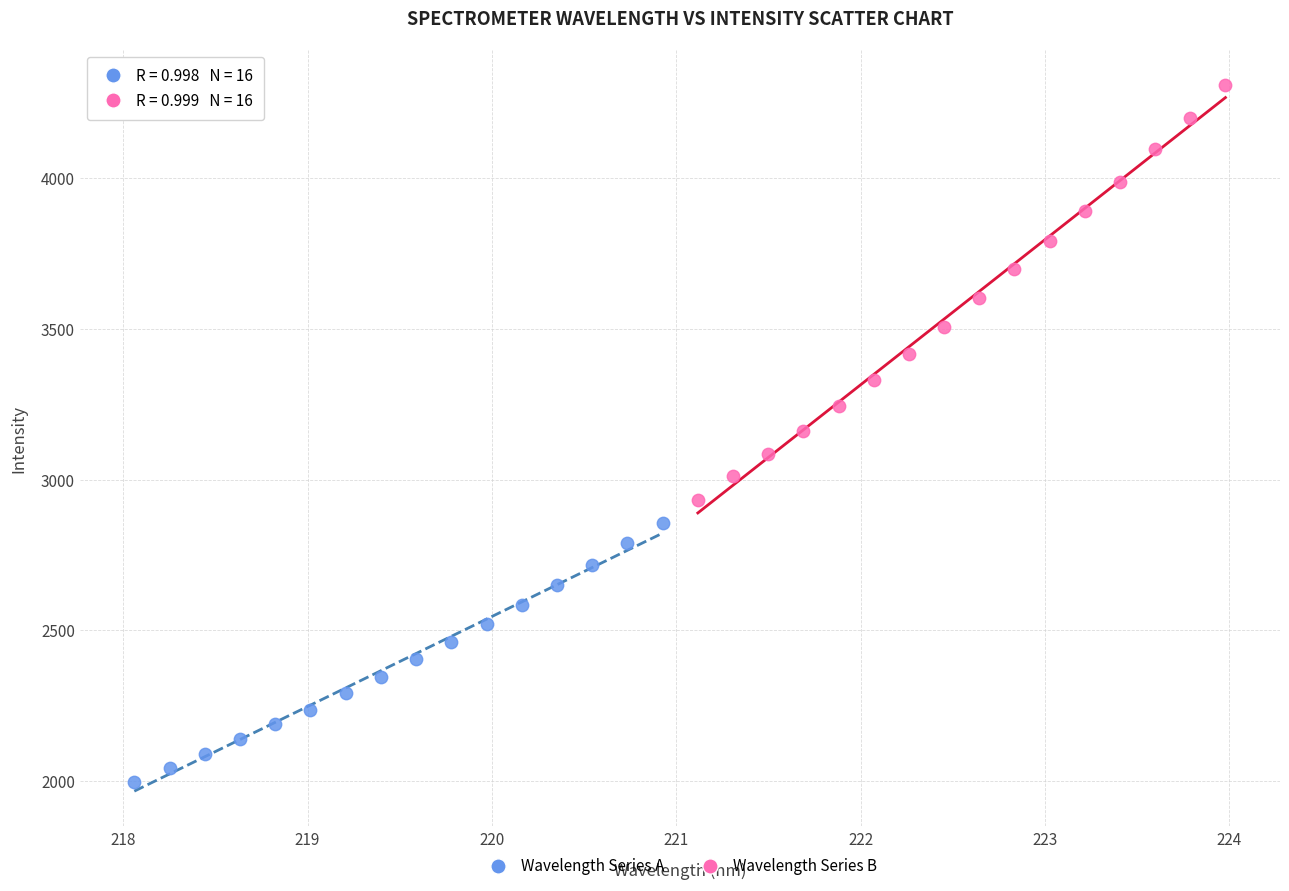

Which series contains the lowest Y value?

Wavelength Series A